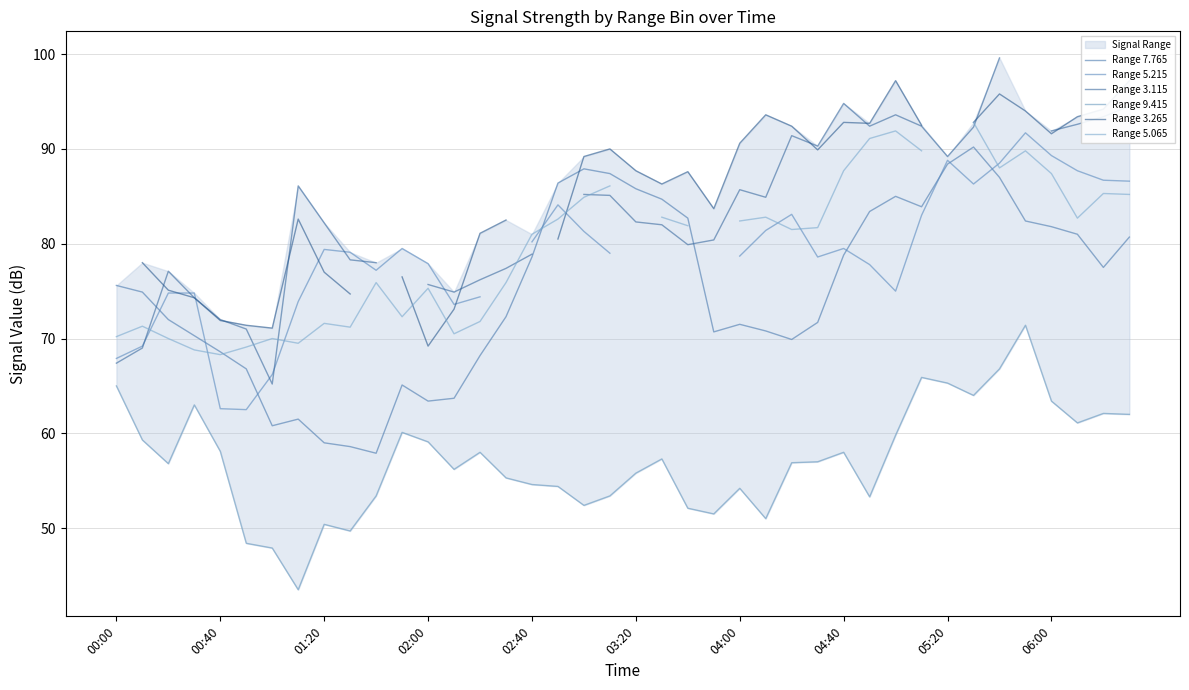

Which has a higher value, 14 or 26?

26